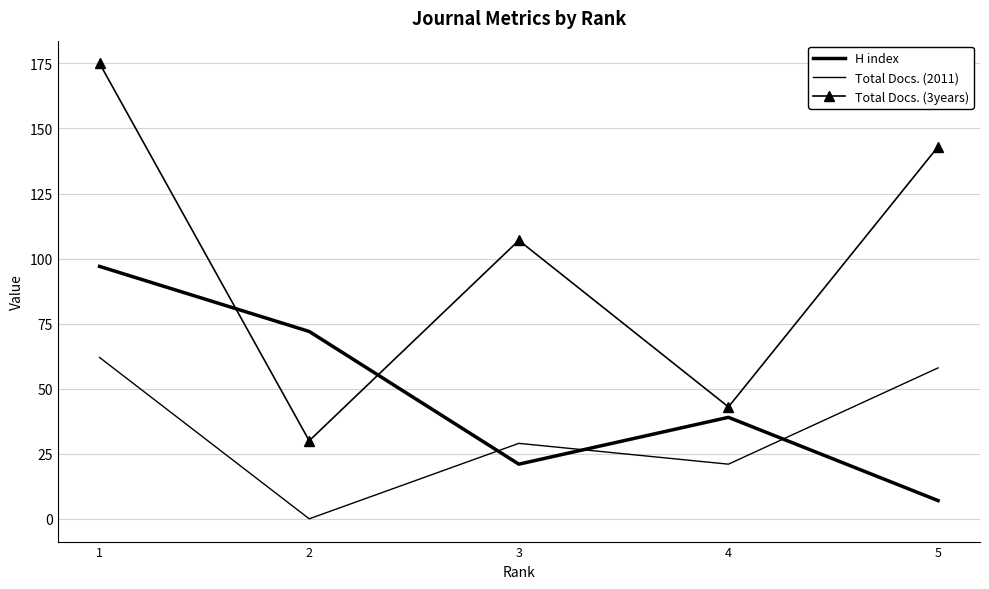

What is the average value of the Total Docs. (2011) series?

34